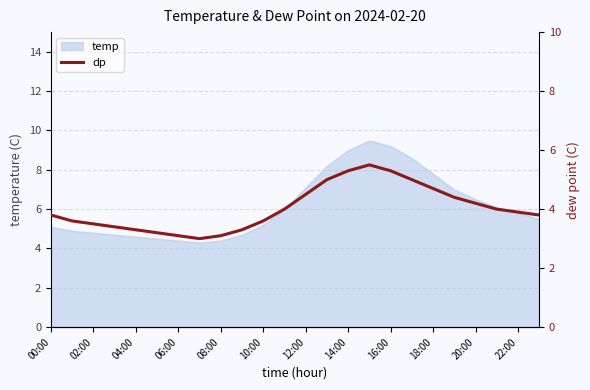

What is the smallest value displayed?

3.0